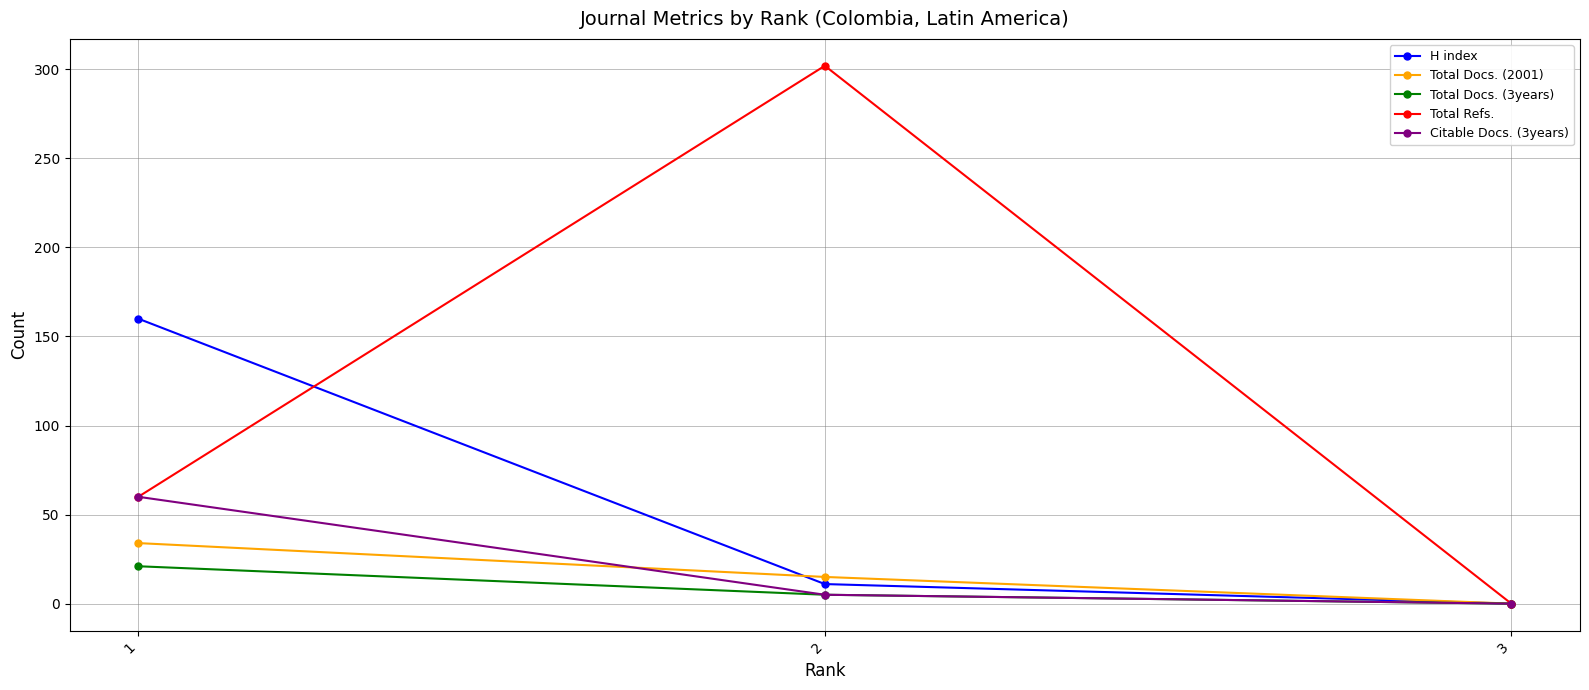

How many lines are shown in the chart?

5